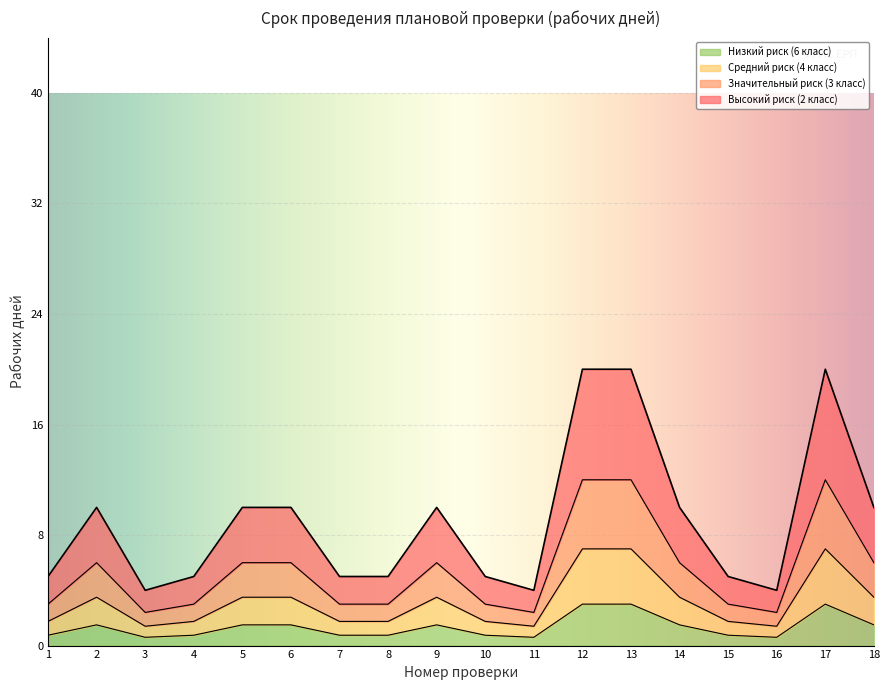

At which category is the sum across all series the highest?

12